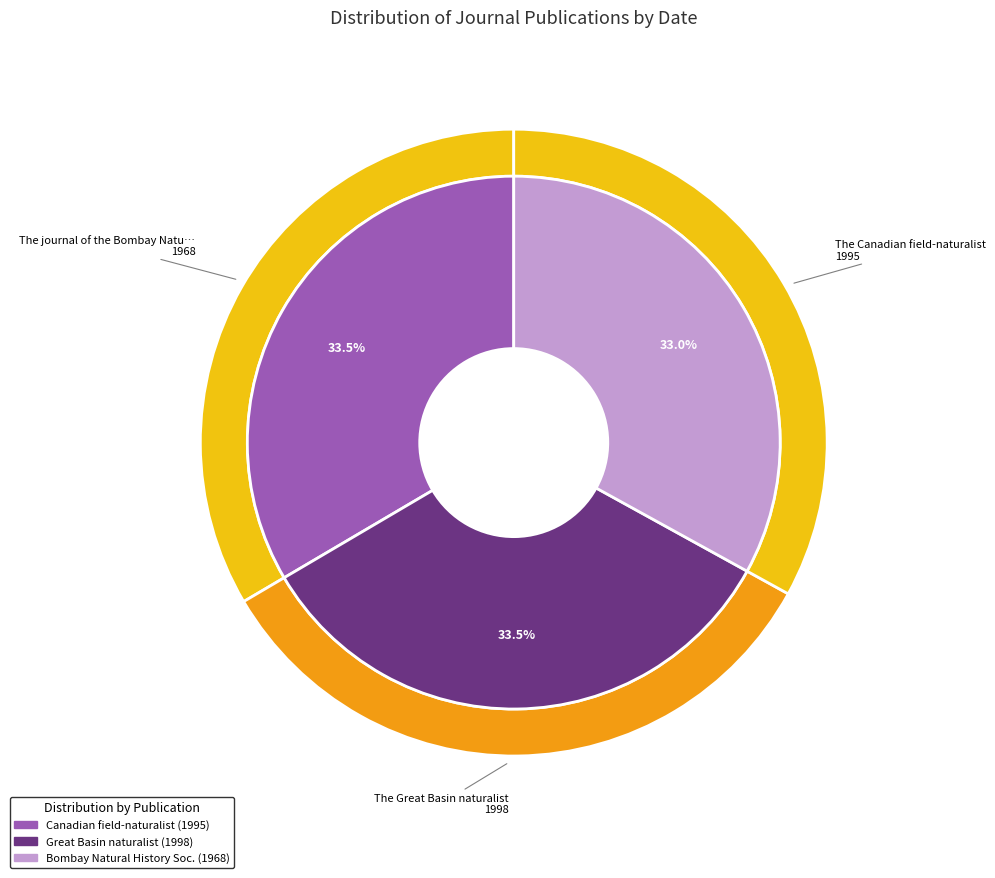

What is the change in value from The Canadian field-naturalist to The Great Basin naturalist?

+3